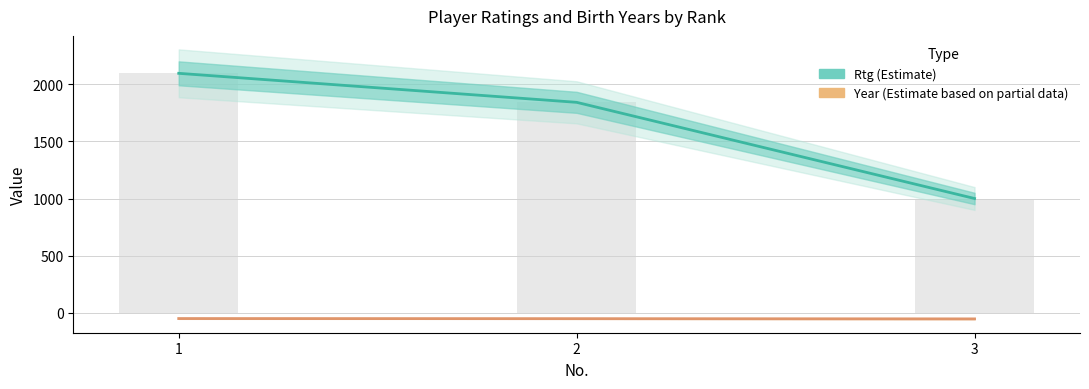

Which category has the lowest value across all series?

3